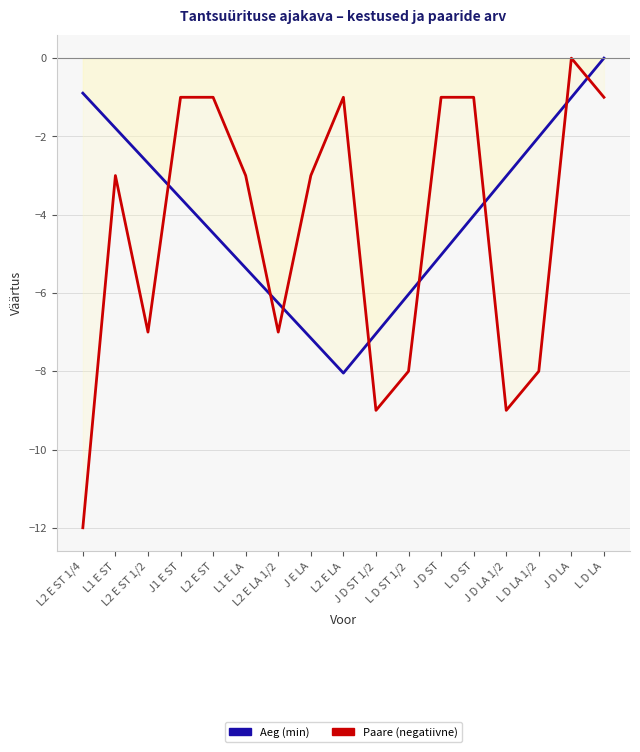

What is the label of the 11th point from the right?

L2 E LA 1/2